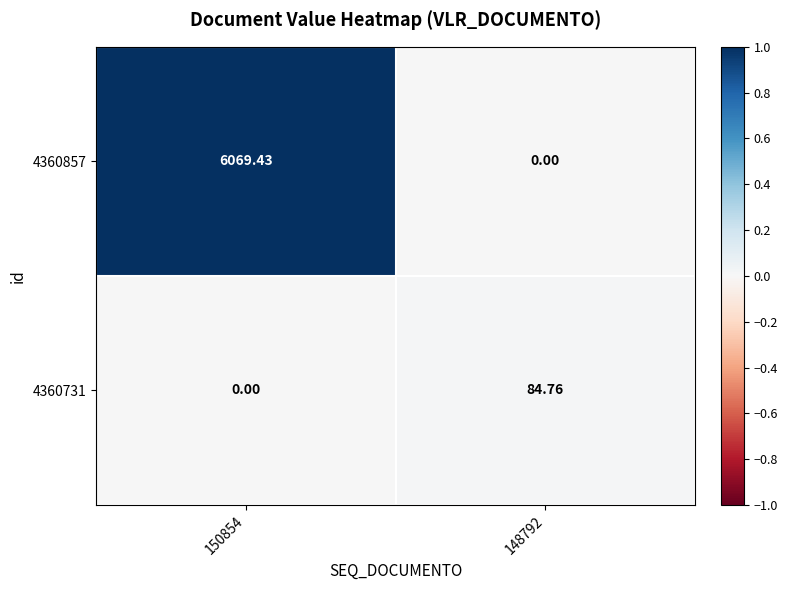

Is the value of 4360731 at 148792 greater than the value of 4360857 at 148792?

Yes